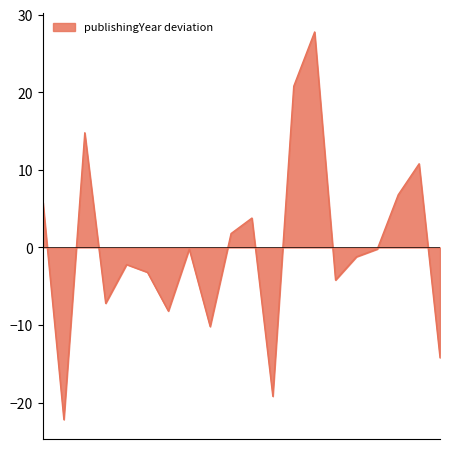

What is the minimum value shown in the chart?

-22.2